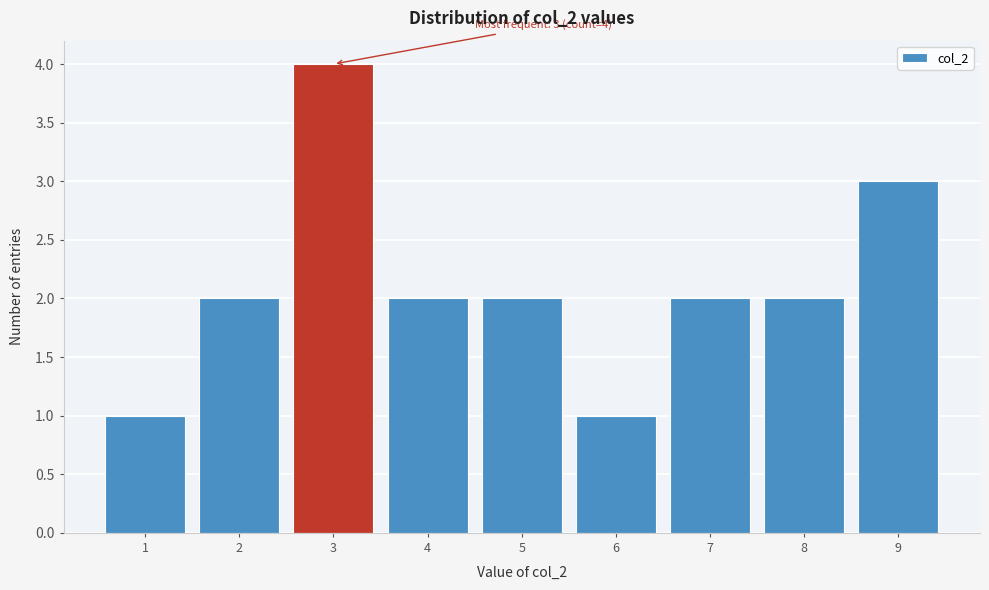

Reading right to left, extract all data points from this chart.

3	2	2	1	2	2	4	2	1